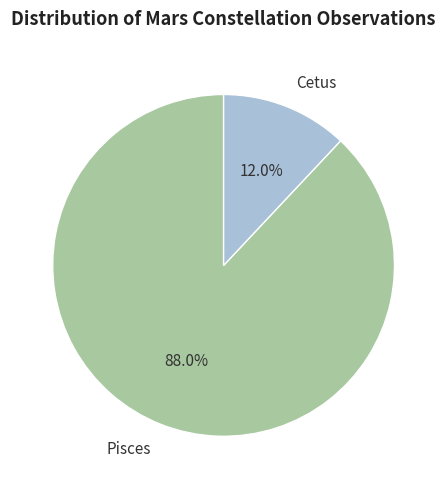

To the nearest percent, what is the difference between the largest and smallest slice percentages?

76%